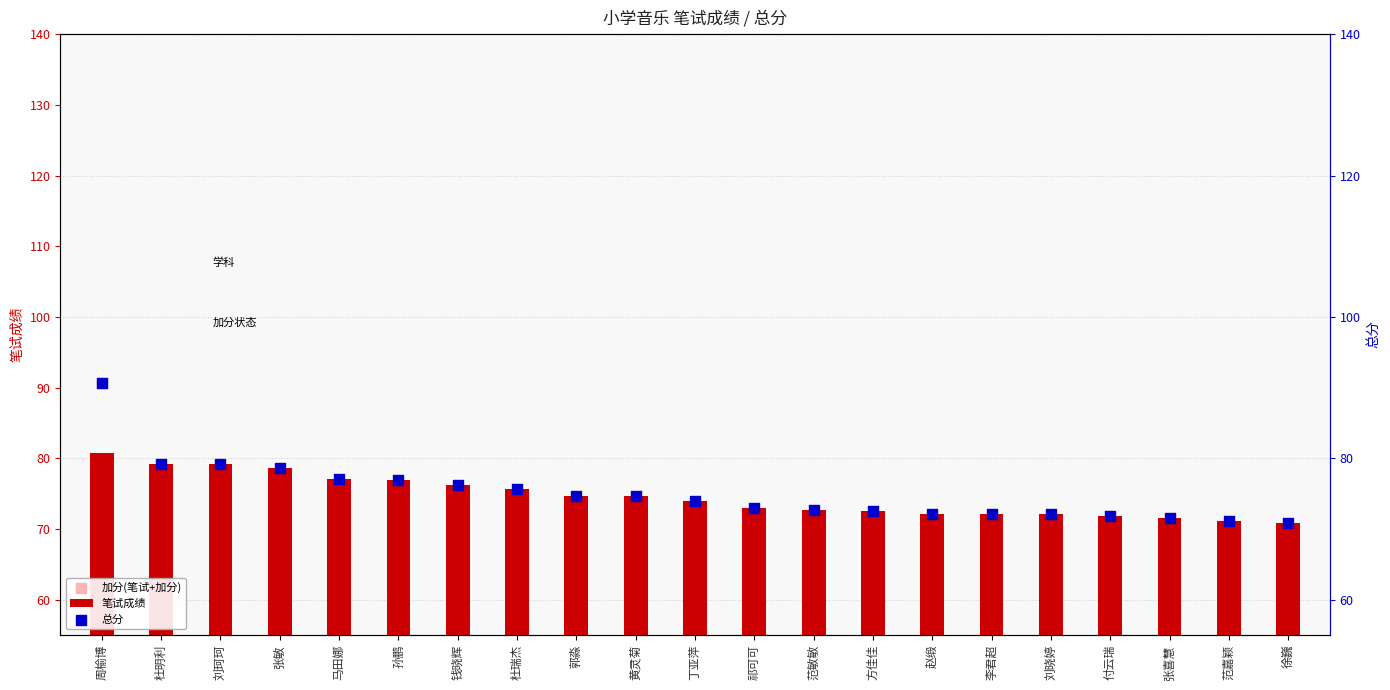

Which series has the largest Y range (max minus min)?

总分